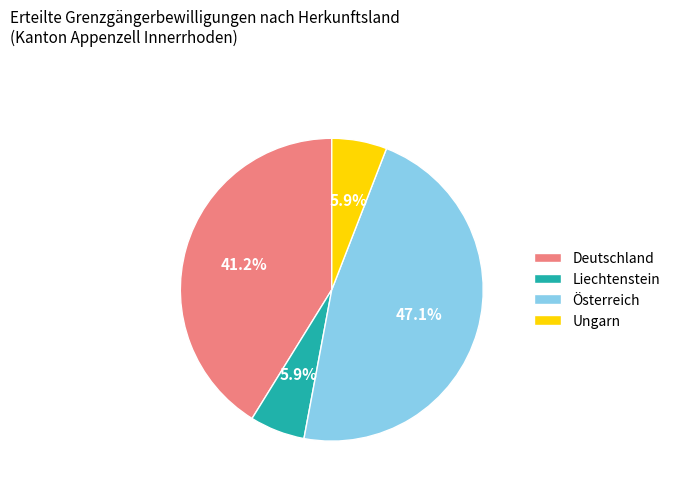

Is Deutschland the majority of the pie?

No